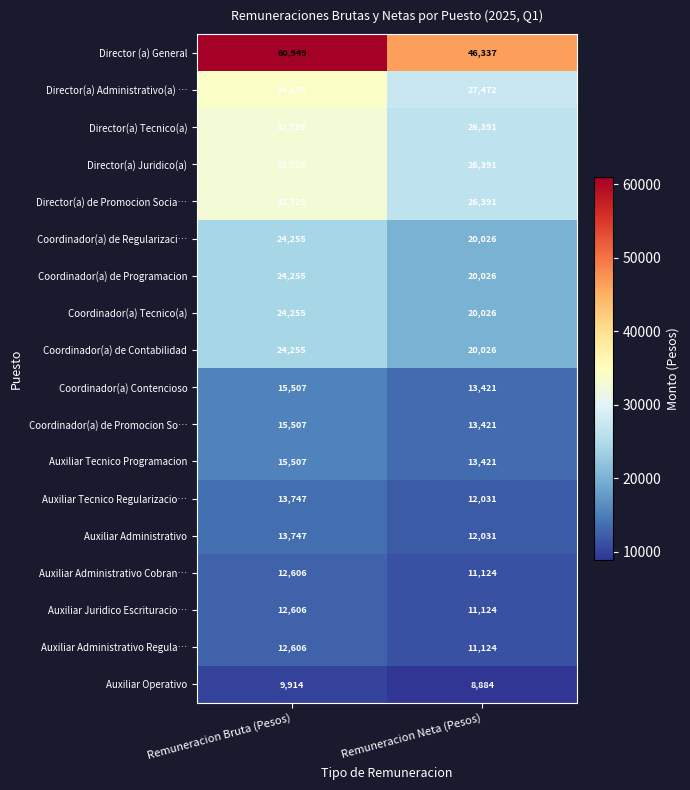

What is the highest value of the Auxiliar Tecnico Regularizacio… series?

13747